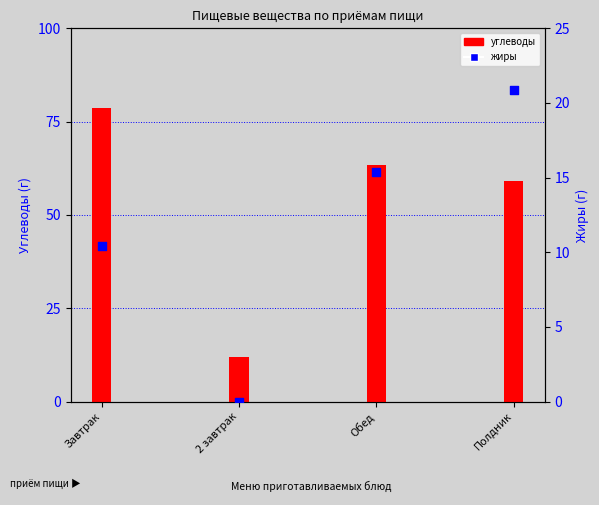

Which series has the largest total across all categories?

углеводы